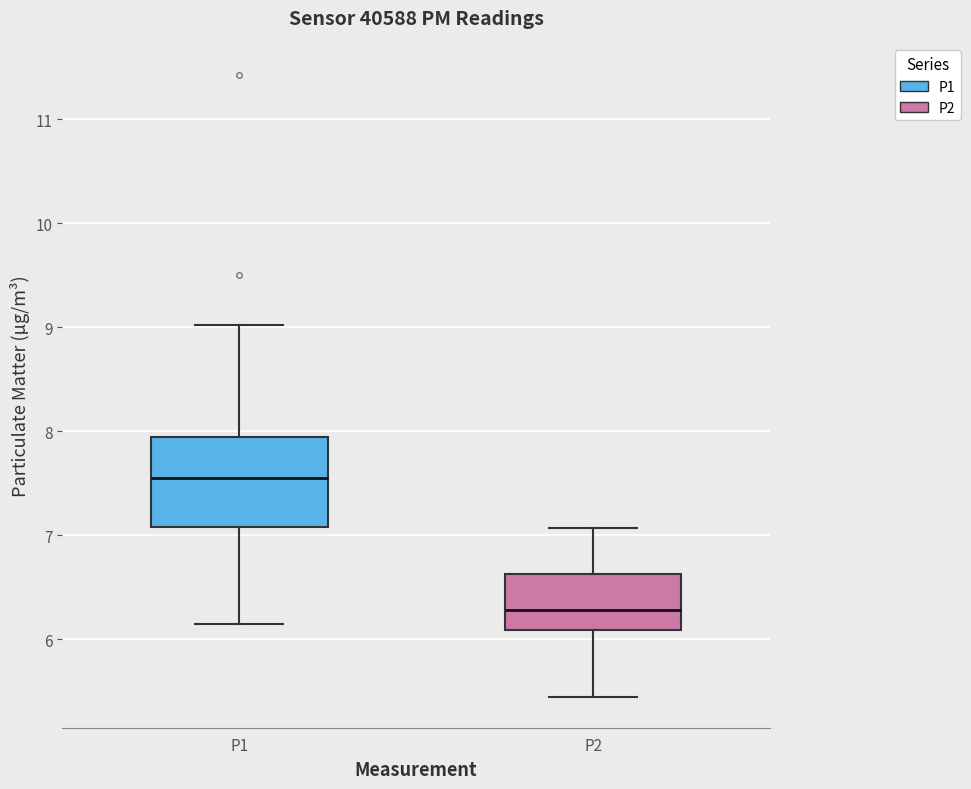

Reading left to right, transcribe this box plot: for each box, give where its median line is, the range the box spans, and where its two whiskers end, as read against the y-axis. The values are not printed on the chart, so give them approximately, as read against the axis.

P1: median 7.6, box 7.1 to 7.9, whiskers 6.2 to 9.0
P2: median 6.3, box 6.1 to 6.6, whiskers 5.5 to 7.1